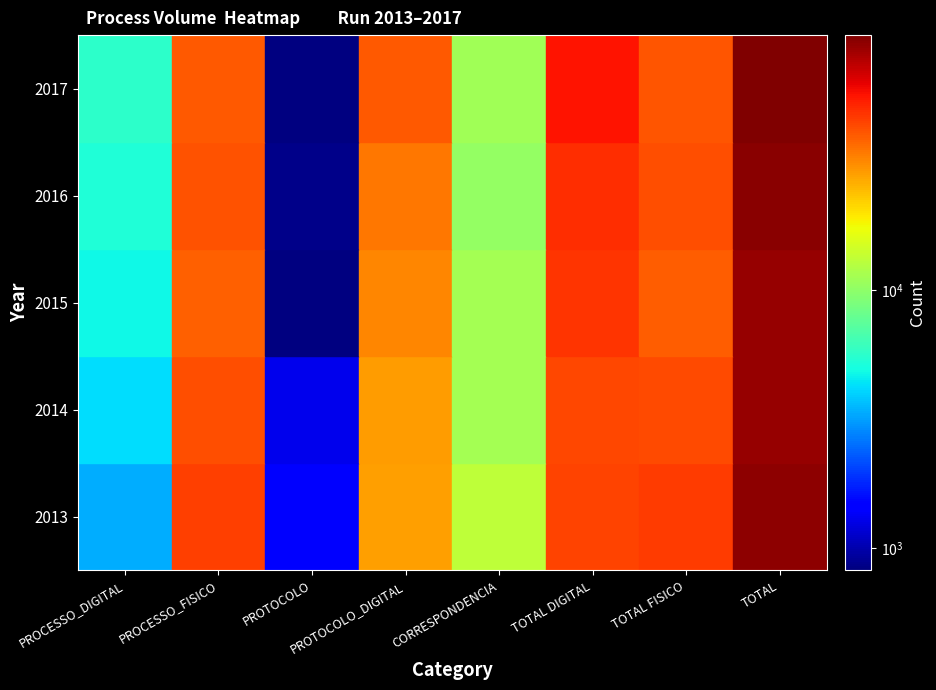

At which category is the sum across all series the highest?

TOTAL